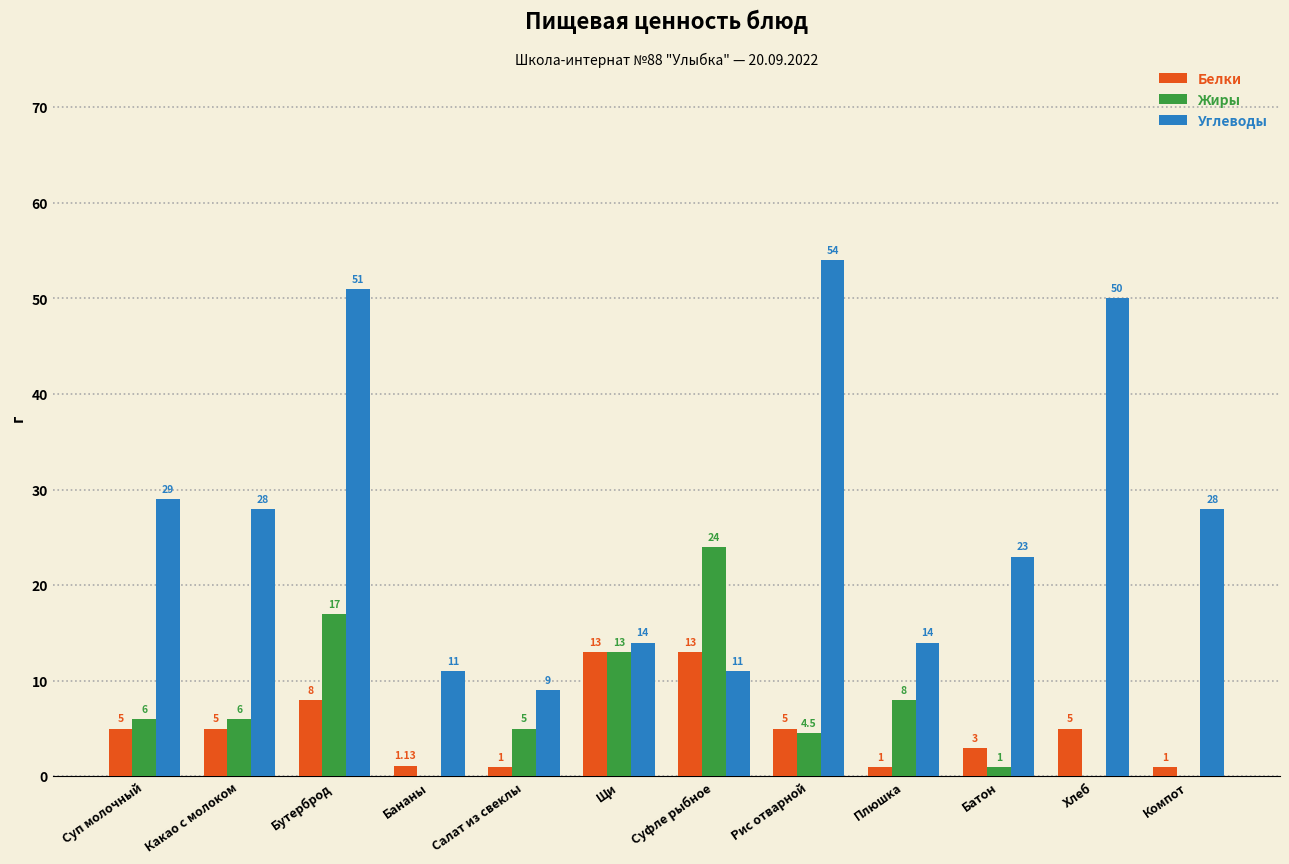

What is the sum of the Углеводы values at Хлеб and Суп молочный?

79.0